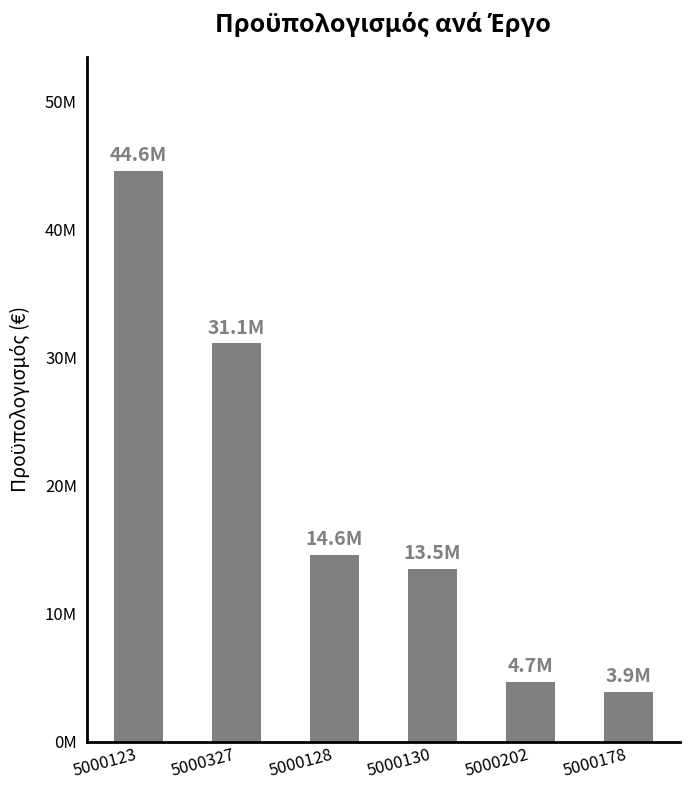

Does the chart contain any negative values?

No